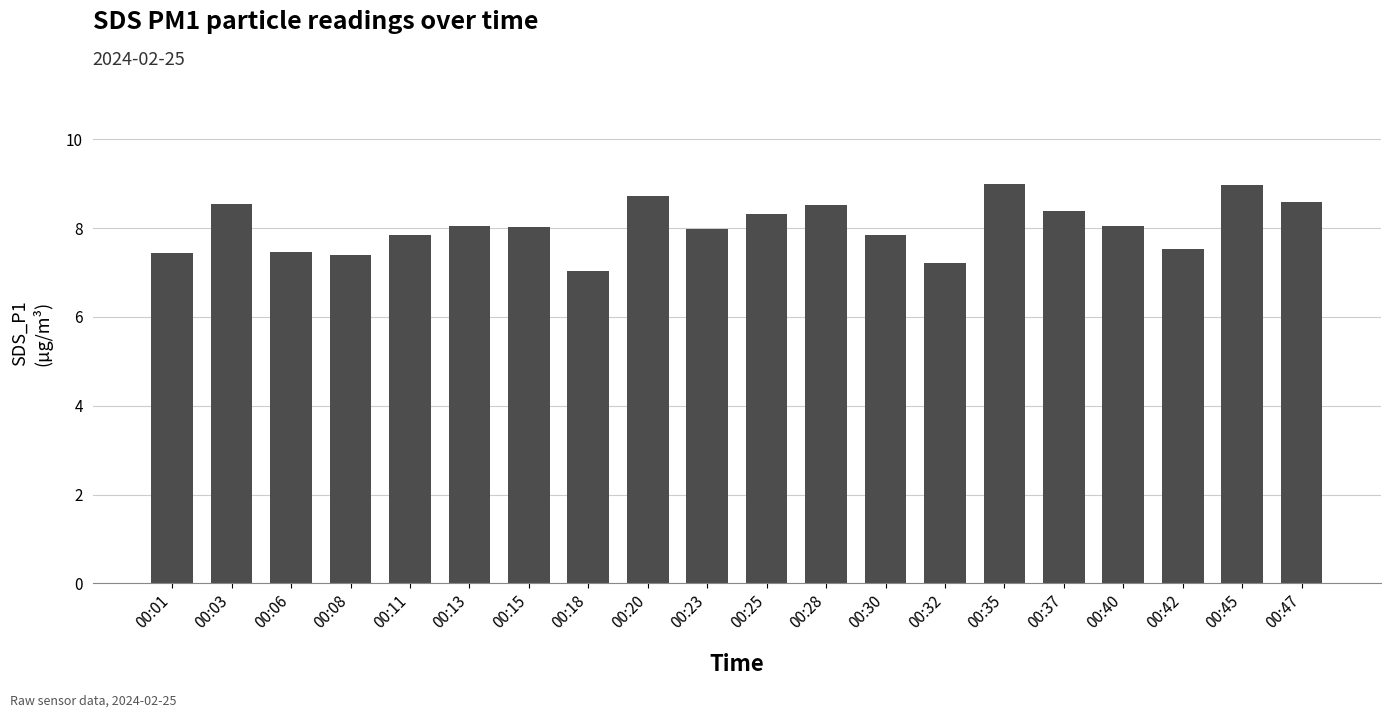

The chart shows a value of 14.2 at 00:35. True or false?

False